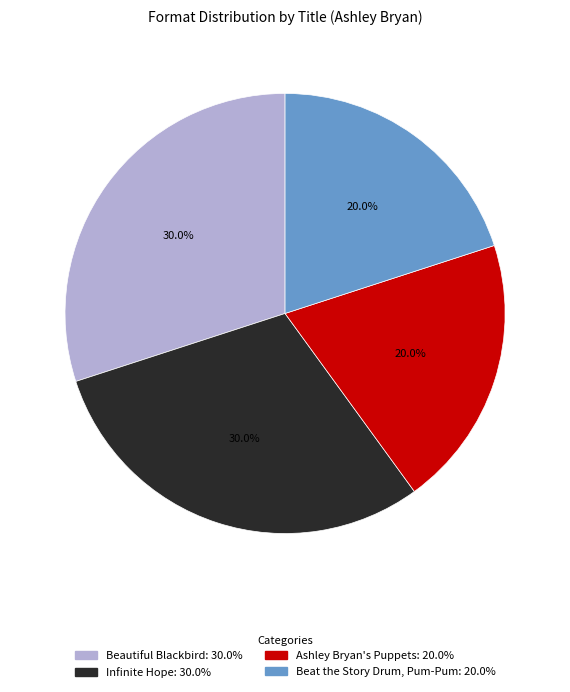

Is the sum of Beat the Story Drum, Pum-Pum and Ashley Bryan's Puppets greater than half?

No